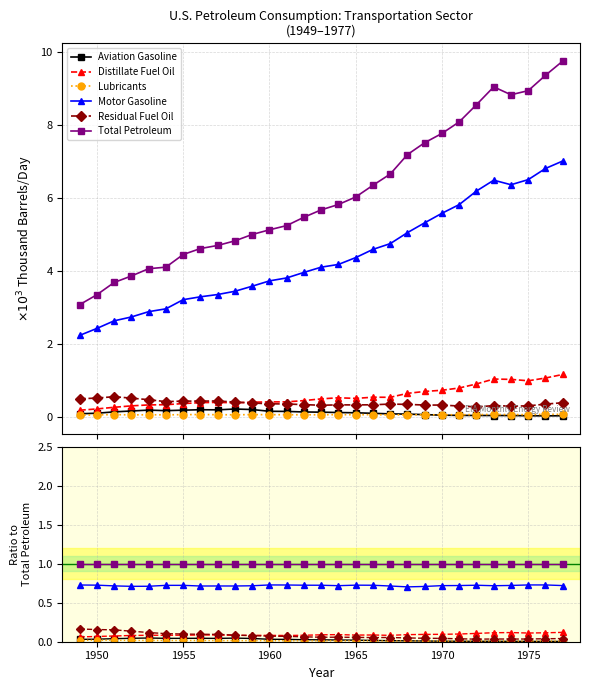

True or false: Aviation Gasoline and Total Petroleum intersect in this chart.

False